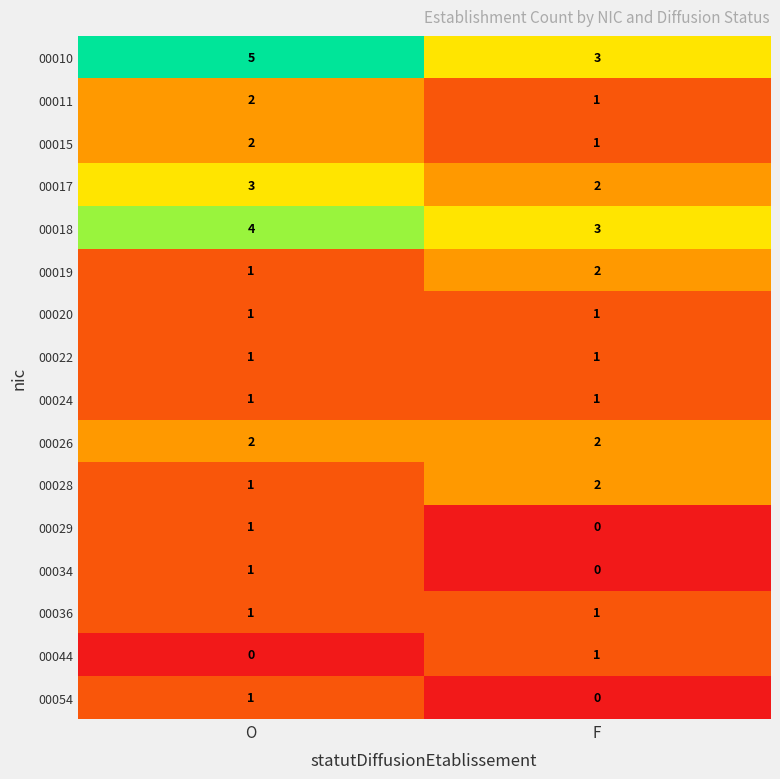

Rank the categories by 00028 value from lowest to highest.

O, F